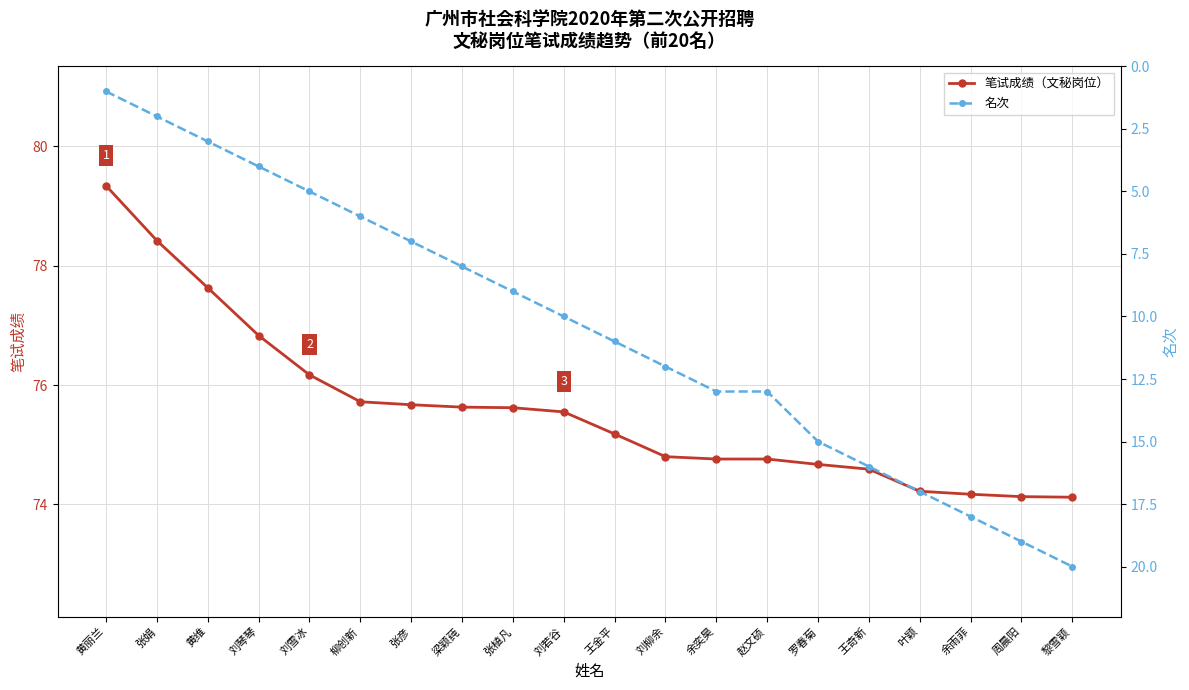

True or false: 笔试成绩（文秘岗位） and 名次 cross at least once.

False